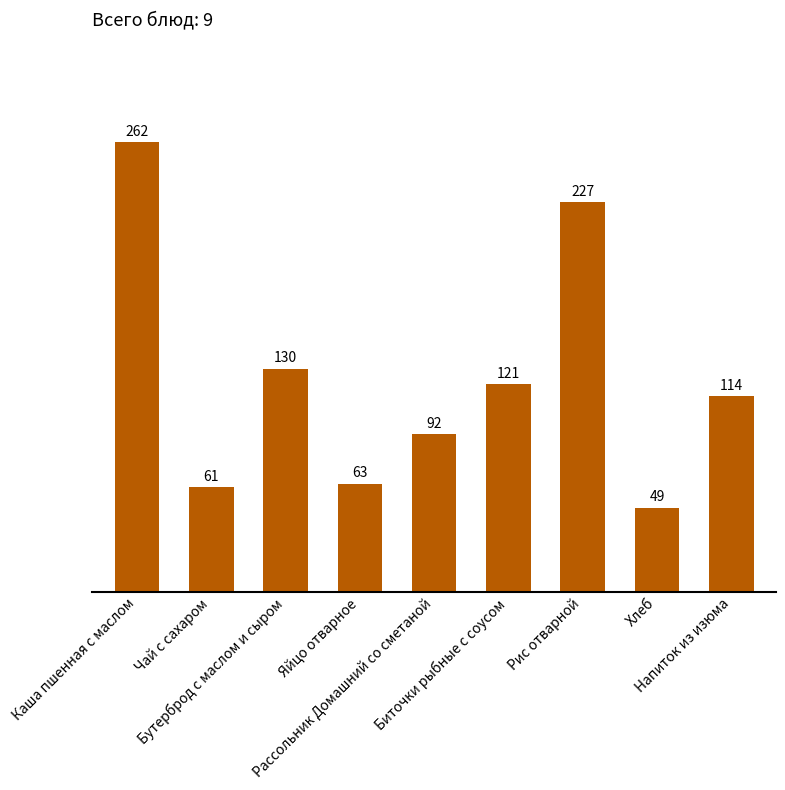

What is the average value?

124